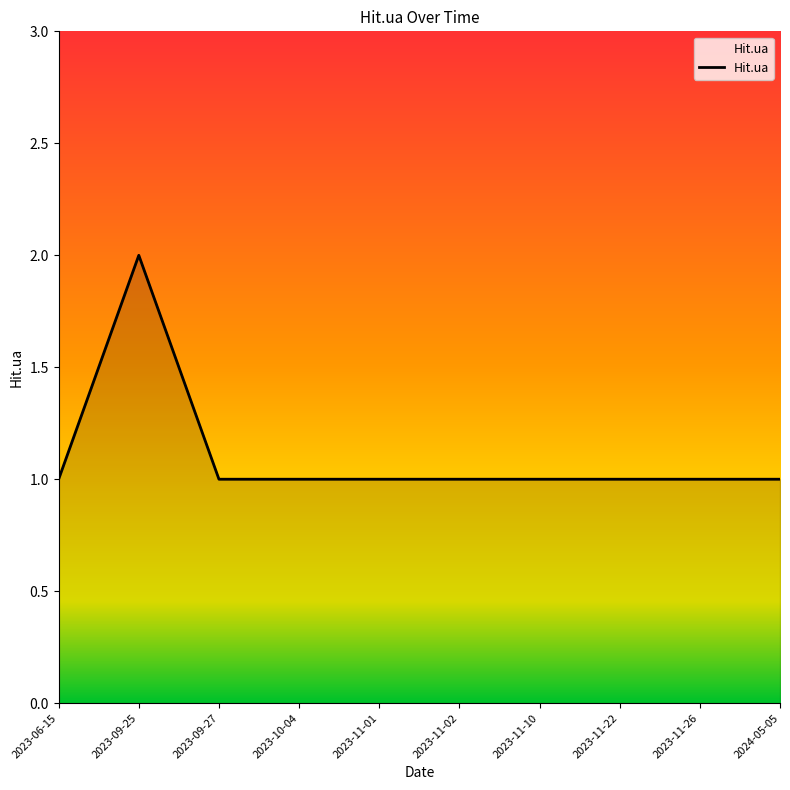

True or false: the data shows 3 at 2023-09-25.

False